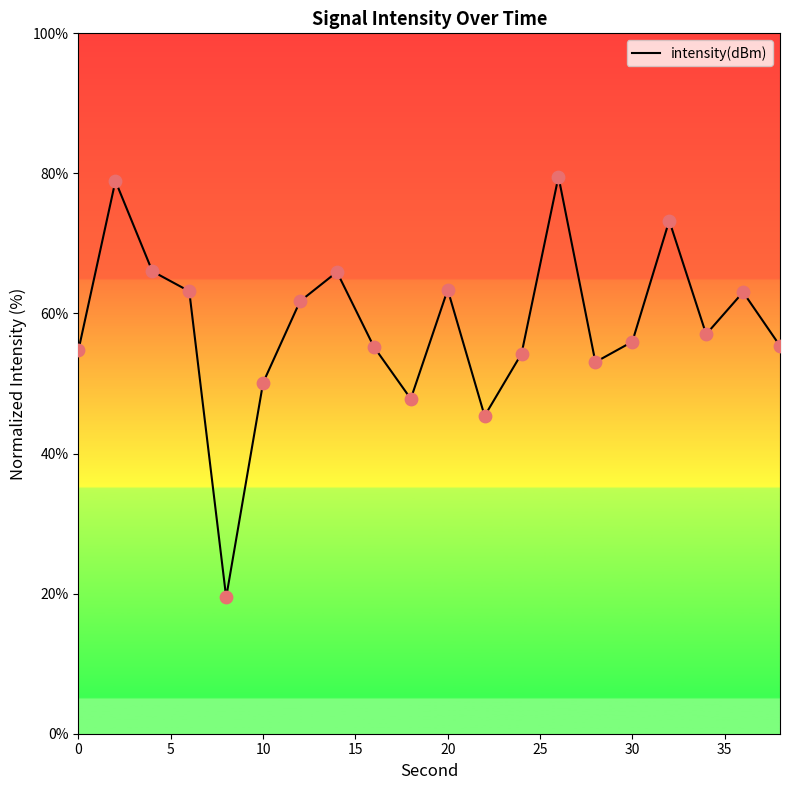

What is the difference between the maximum and minimum values?

60.1